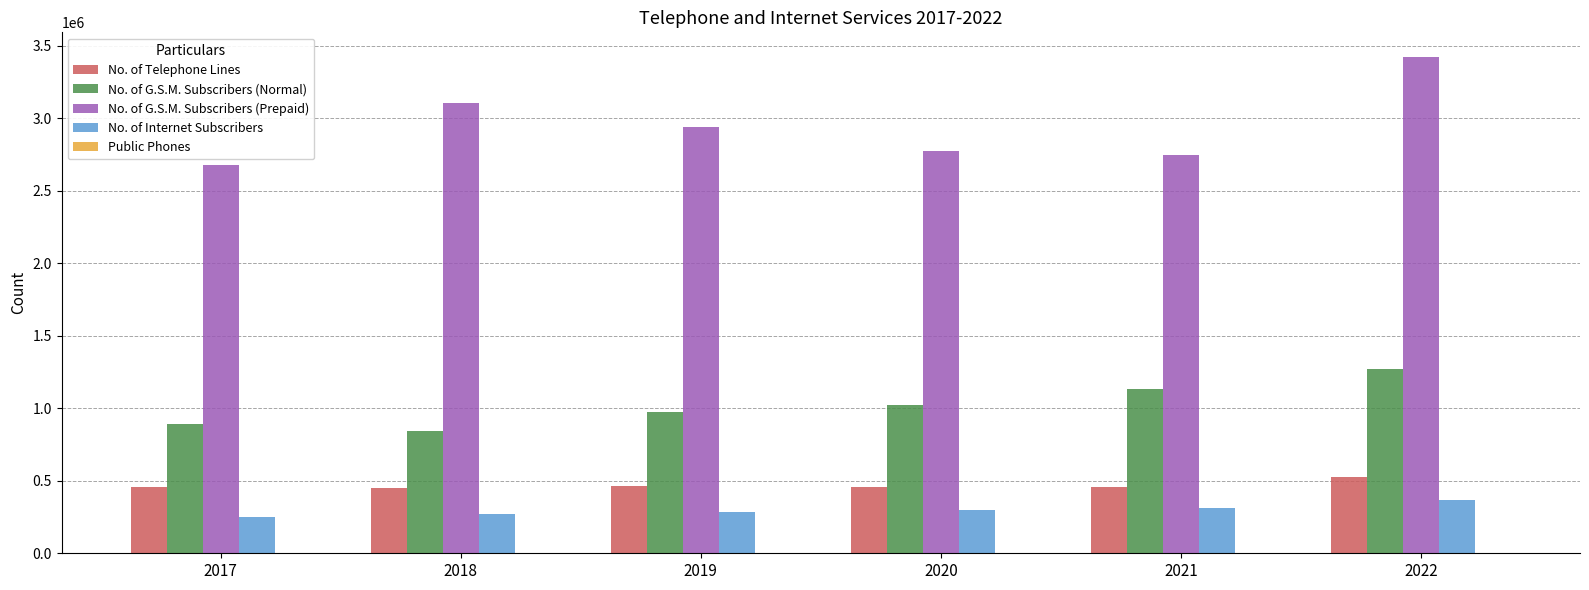

What is the sum of all No. of G.S.M. Subscribers (Normal) values?

6141171